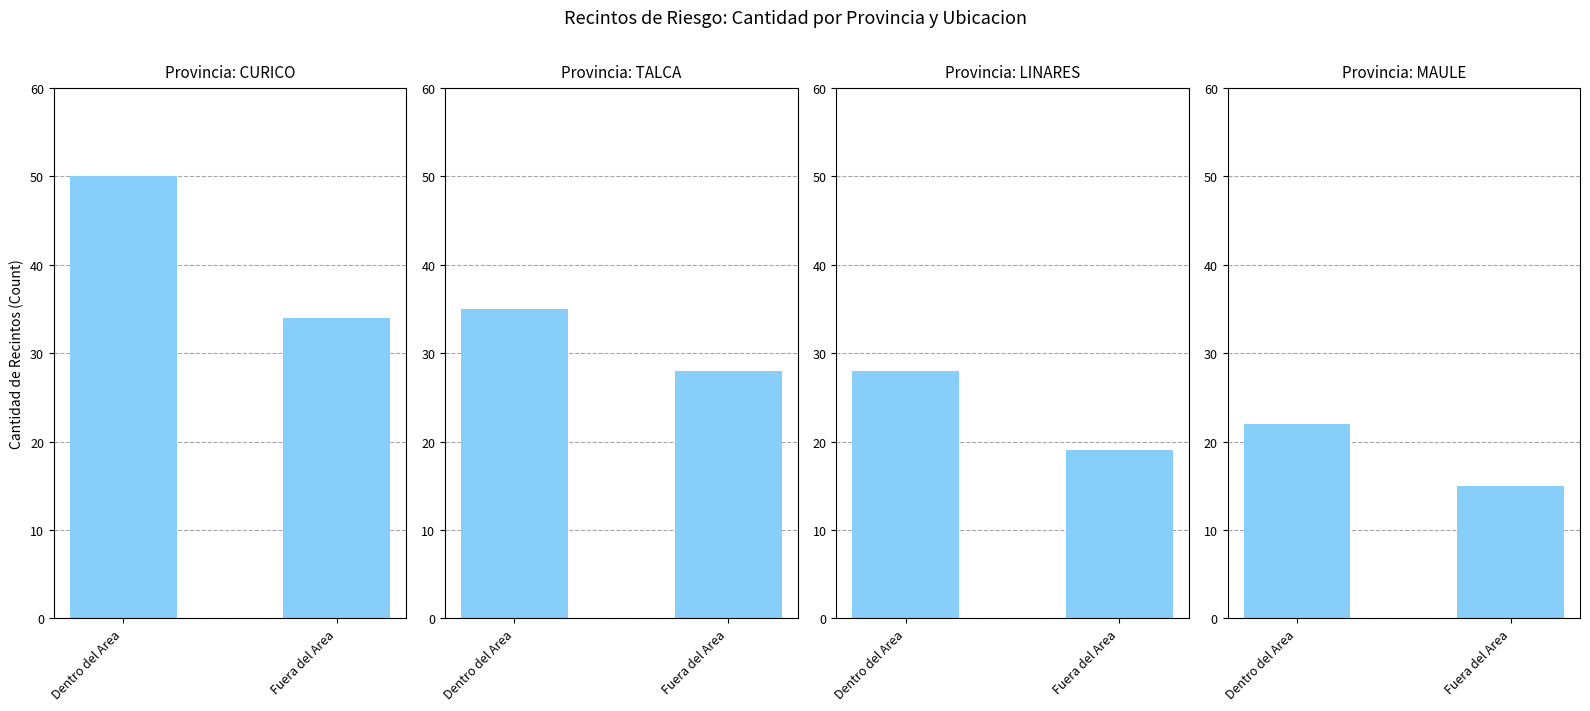

How many Dentro del Area values are between 28 and 50?

3